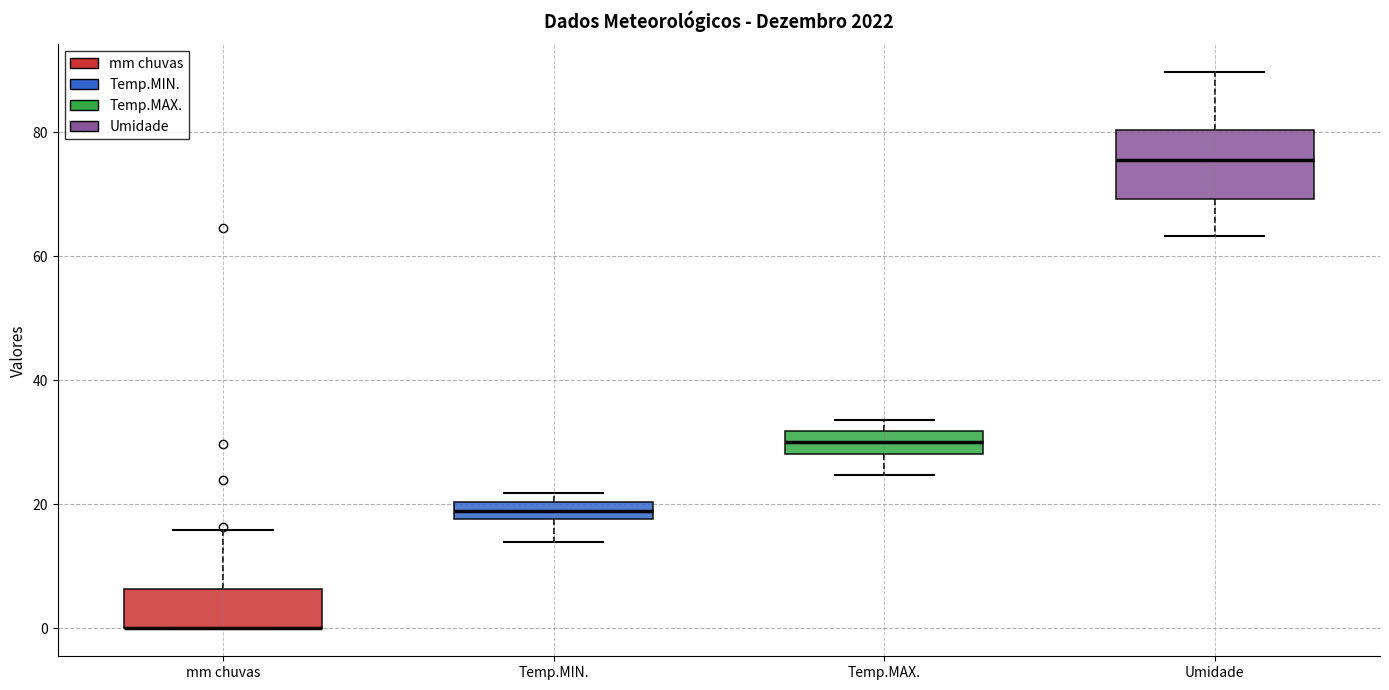

Where does the upper whisker of the box for Umidade end on the y-axis? The values are not printed on the chart, so give them approximately, as read against the axis.

90